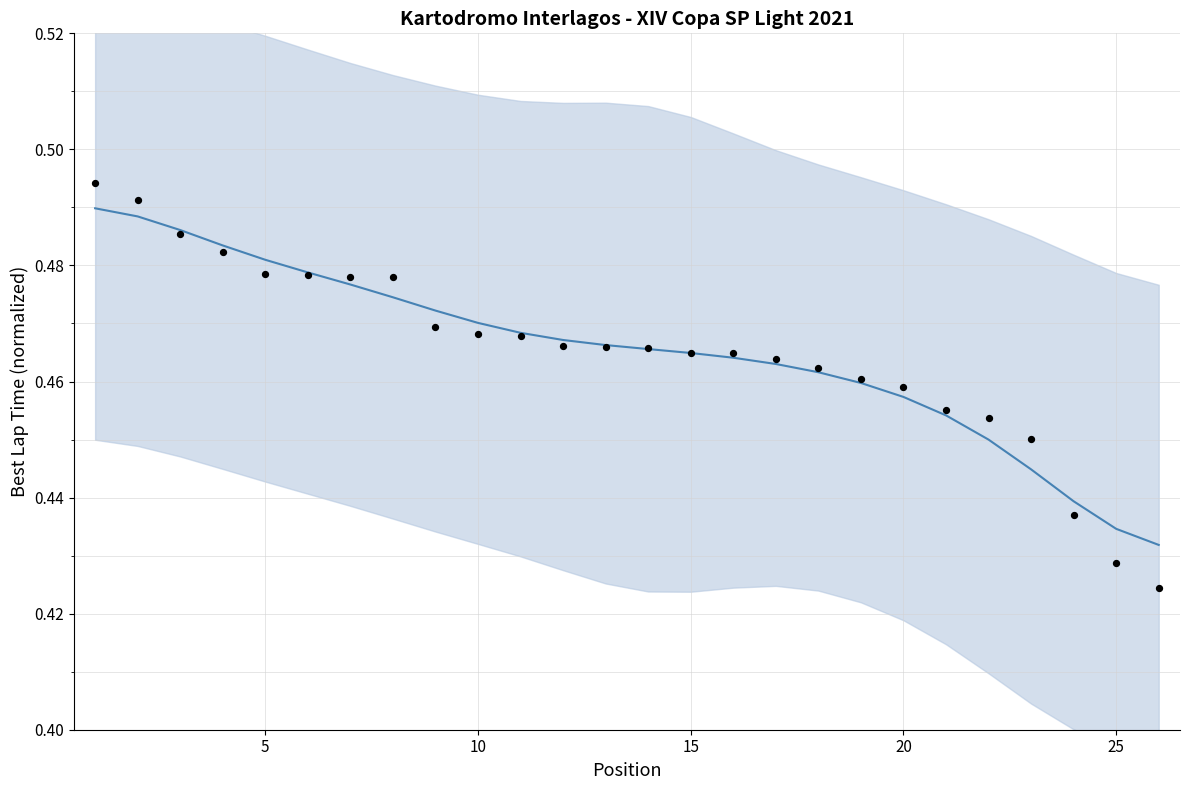

Which series has the largest Y range (max minus min)?

Best Lap (normalized)